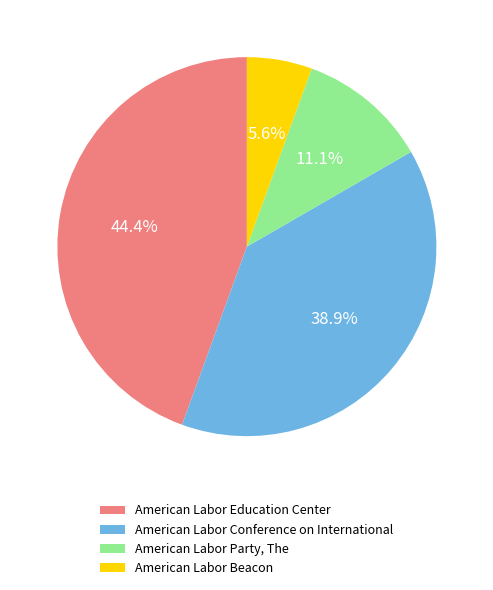

How many slices are in this pie chart?

4